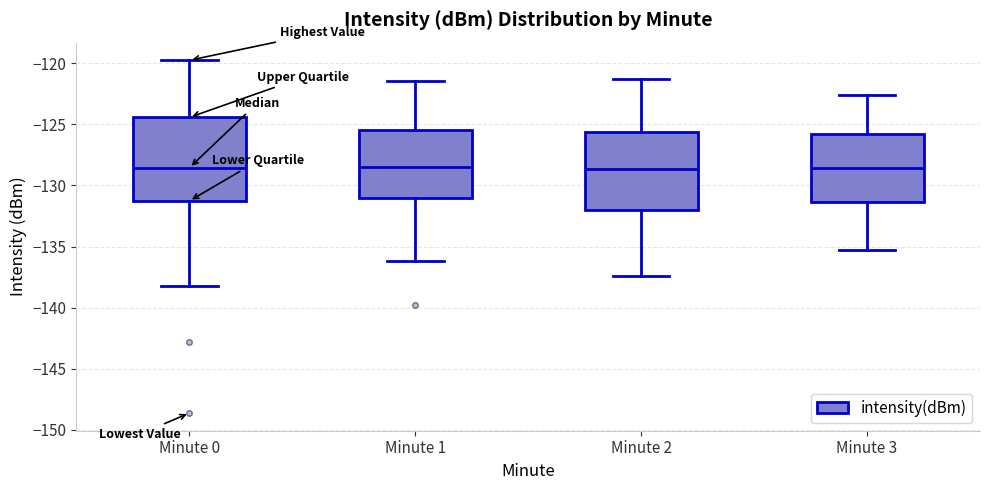

Reading left to right, read every box against the y-axis: the position of its median line, the range the box covers, and the ends of its whiskers. The values are not printed on the chart, so give them approximately, as read against the axis.

Minute 0: median -128.5, box -131.5 to -124.5, whiskers -138.0 to -119.5
Minute 1: median -128.5, box -131.0 to -125.5, whiskers -136.0 to -121.5
Minute 2: median -128.5, box -132.0 to -125.5, whiskers -137.5 to -121.5
Minute 3: median -128.5, box -131.5 to -126.0, whiskers -135.5 to -122.5